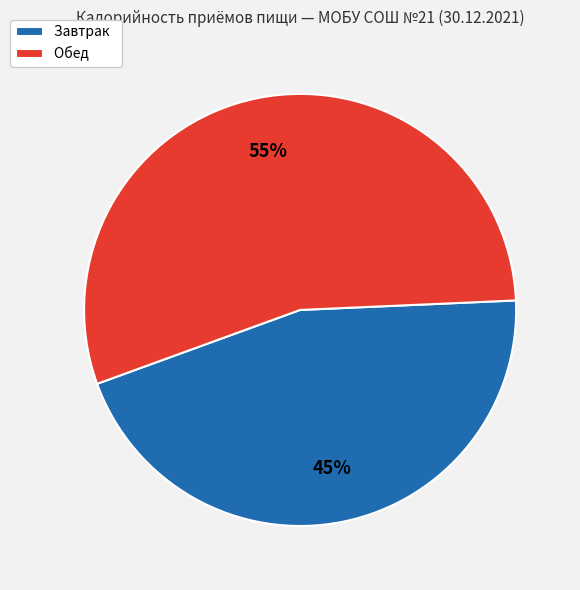

To the nearest percent, what is the average slice percentage?

50%